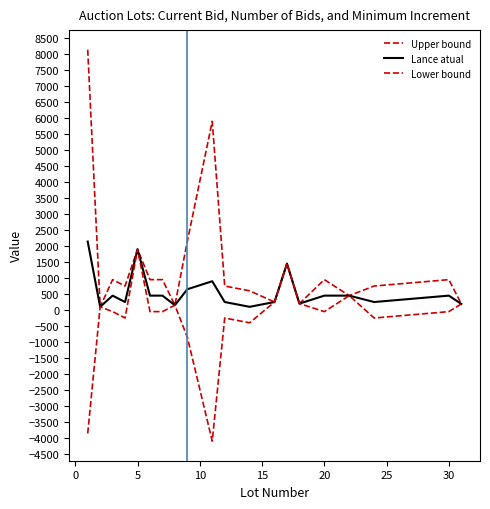

Does the chart have visible grid lines?

No